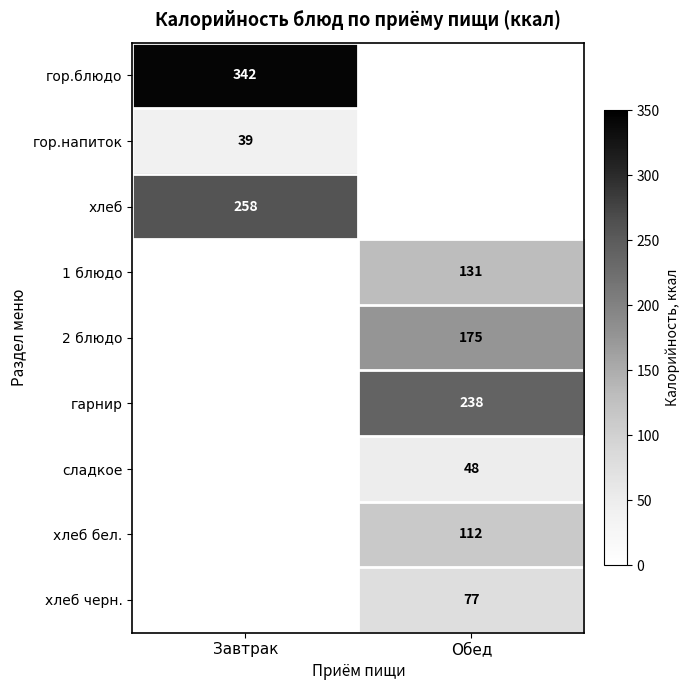

How many series are shown in this chart?

9